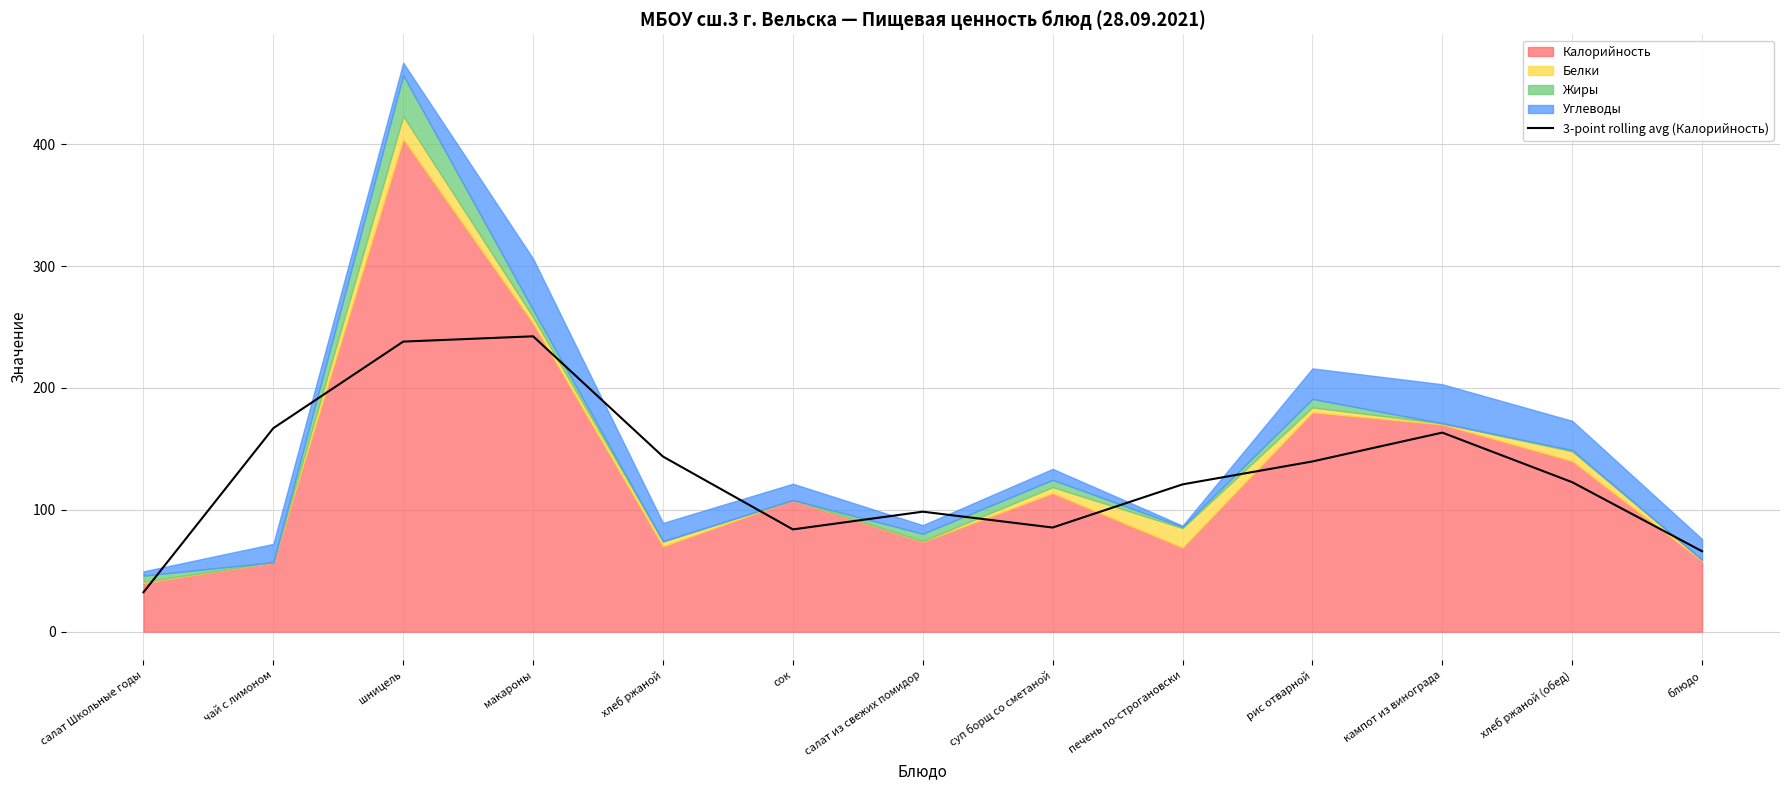

Which has a higher value, печень по-строгановски or блюдо?

печень по-строгановски